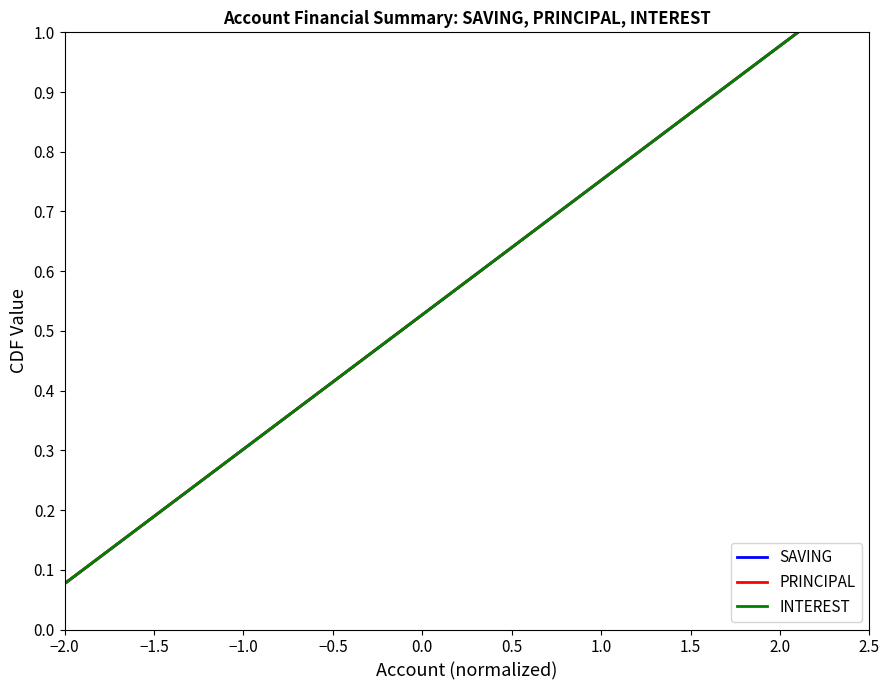

True or false: SAVING has more than 2 points higher than both neighbors.

False